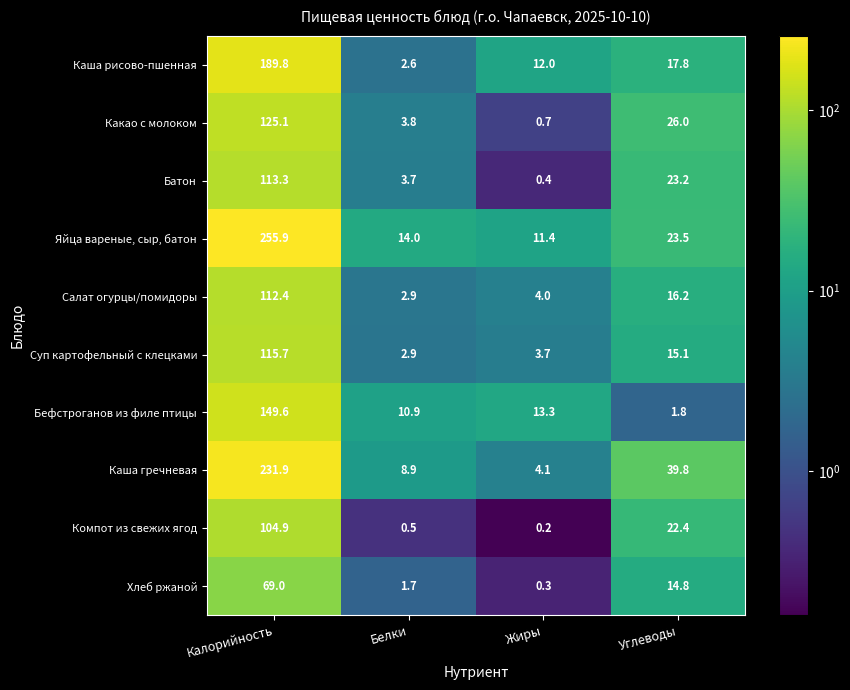

Which series changed the most between Калорийность and Белки?

Яйца вареные, сыр, батон